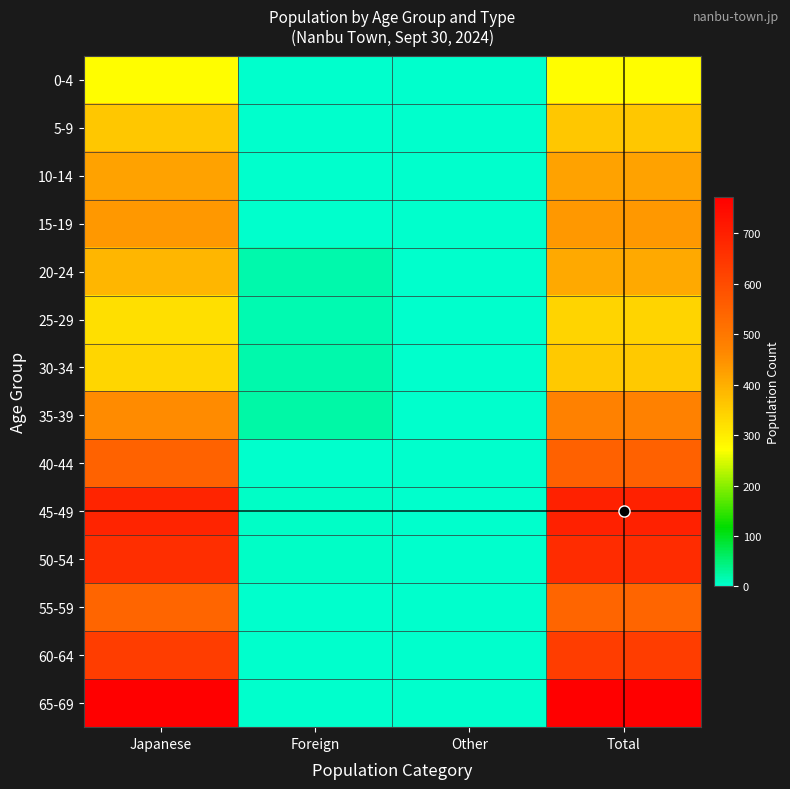

At which category is the sum across all series the highest?

Total